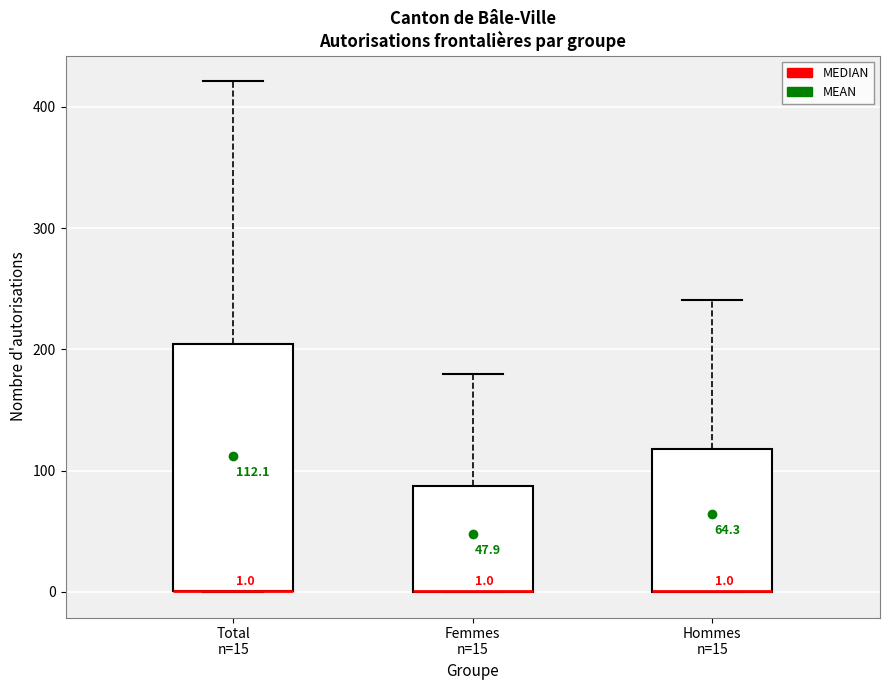

Comparing the boxes themselves (not the whiskers), which one is the tallest?

Total n=15